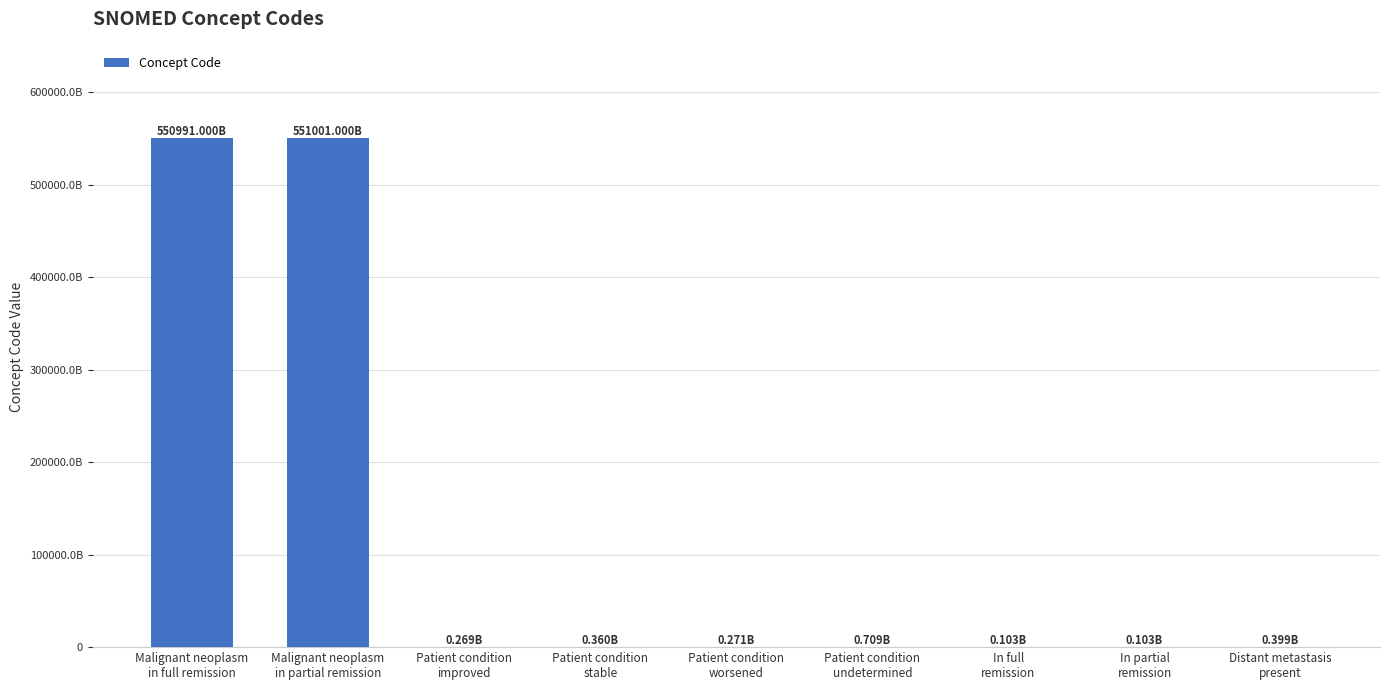

Are the bars horizontal?

No